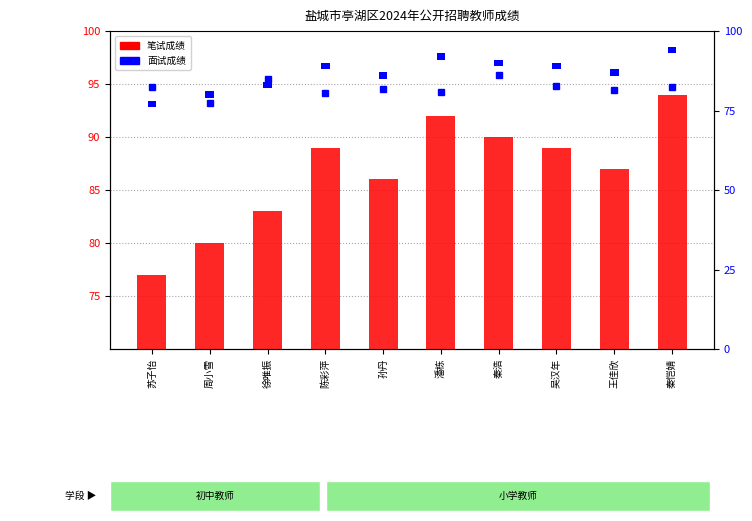

At which category does the chart reach its peak across all series?

秦恺婧